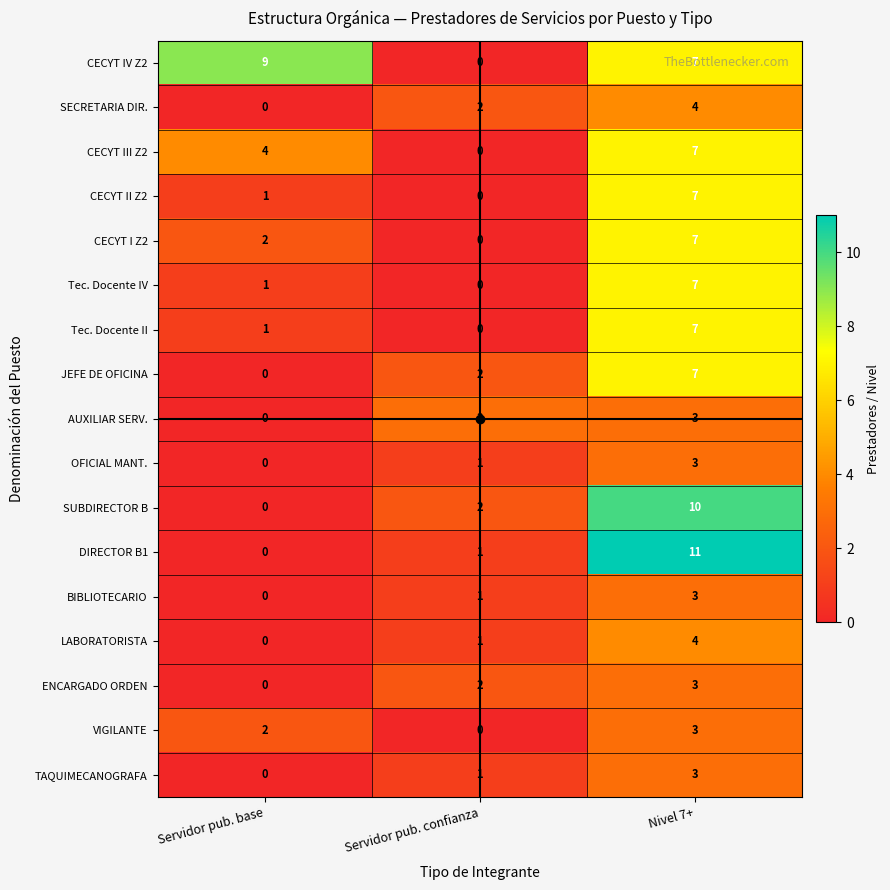

What is the spread (max minus min) of values at Nivel 7+?

8